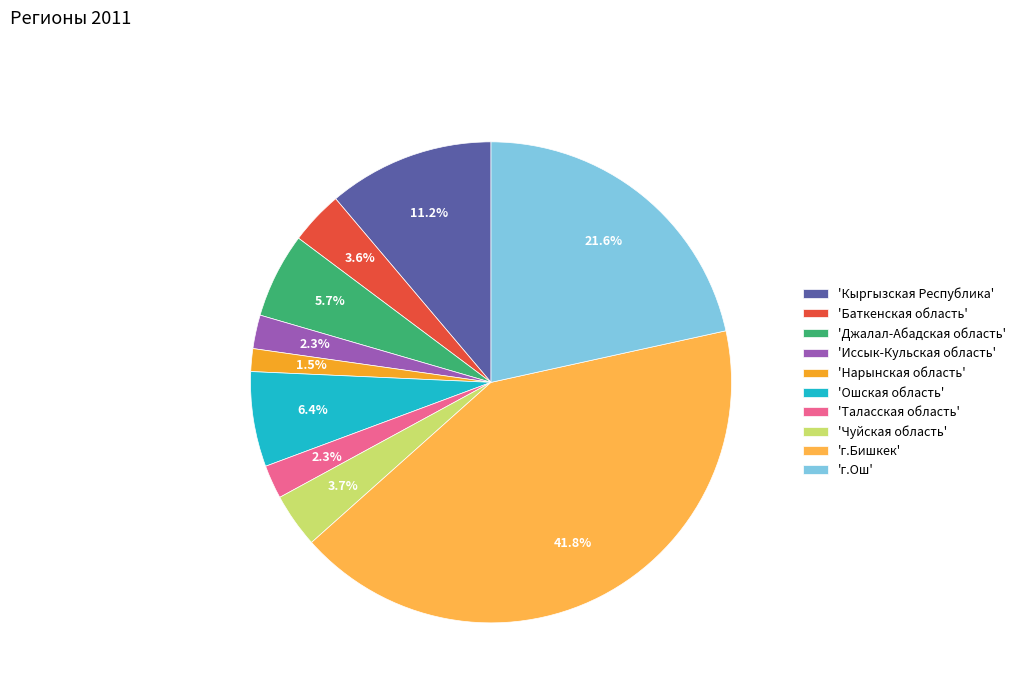

How many segments does this pie chart have?

10